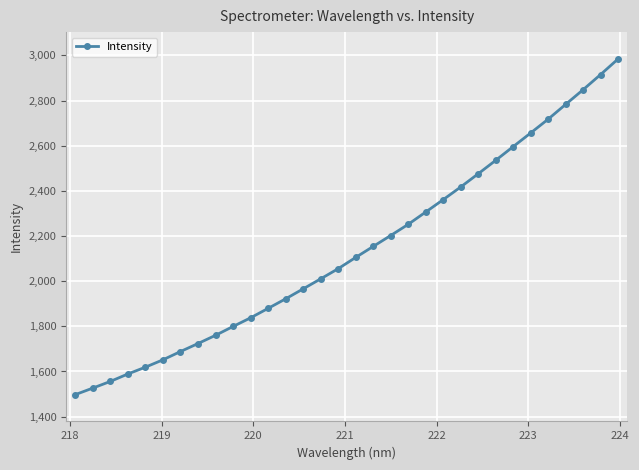

Reading right to left, transcribe all the data shown in this chart.

2984.5	2915.4	2848.2	2783.1	2717.6	2656.3	2595.9	2535.1	2475.6	2417.0	2361.0	2306.1	2251.6	2202.2	2153.7	2105.0	2055.2	2010.1	1965.8	1921.6	1879.5	1837.7	1799.3	1760.2	1723.8	1688.3	1651.7	1619.1	1589.0	1556.0	1526.5	1497.5